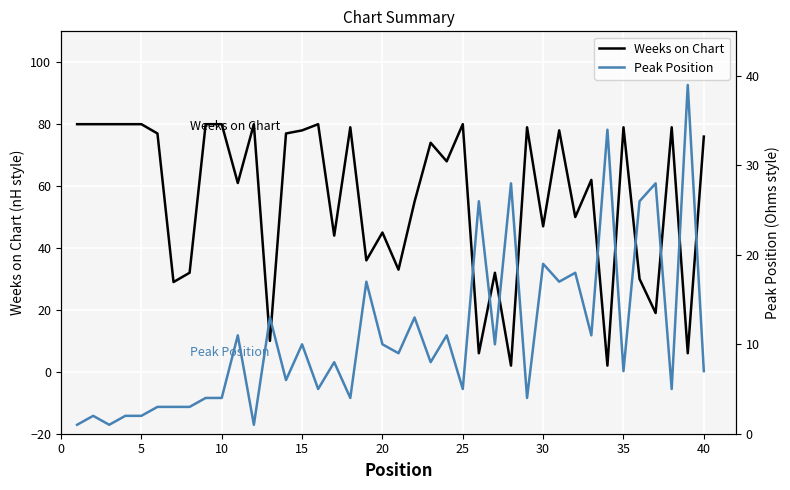

Reading left to right, what are all the values shown in this chart?

Weeks on Chart: 80	80	80	80	80	77	29	32	80	80	61	80	10	77	78	80	44	79	36	45	33	55	74	68	80	6	32	2	79	47	78	50	62	2	79	30	19	79	6	76
Peak Position: 1	2	1	2	2	3	3	3	4	4	11	1	13	6	10	5	8	4	17	10	9	13	8	11	5	26	10	28	4	19	17	18	11	34	7	26	28	5	39	7